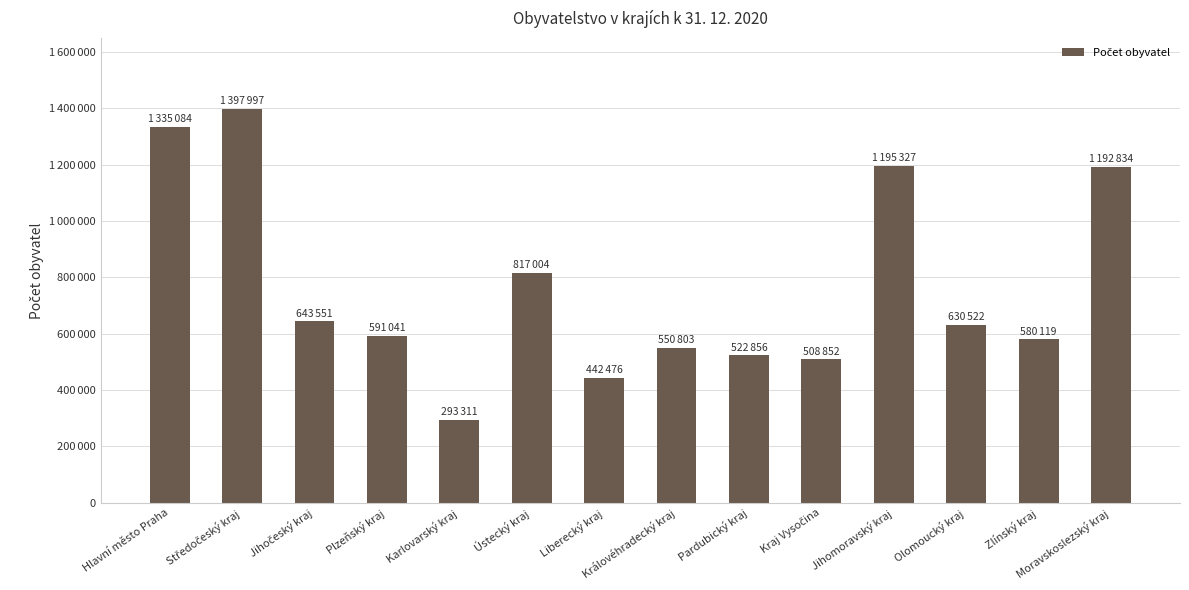

Are the bars horizontal?

No